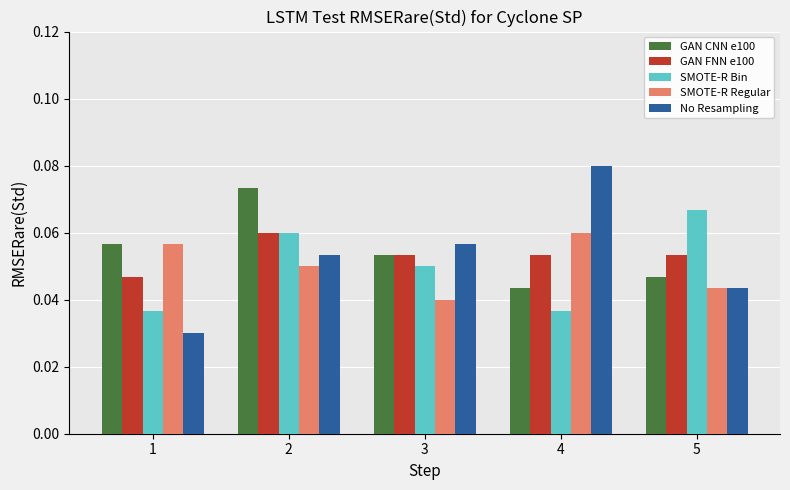

How many GAN FNN e100 values are between 0 and 1?

5